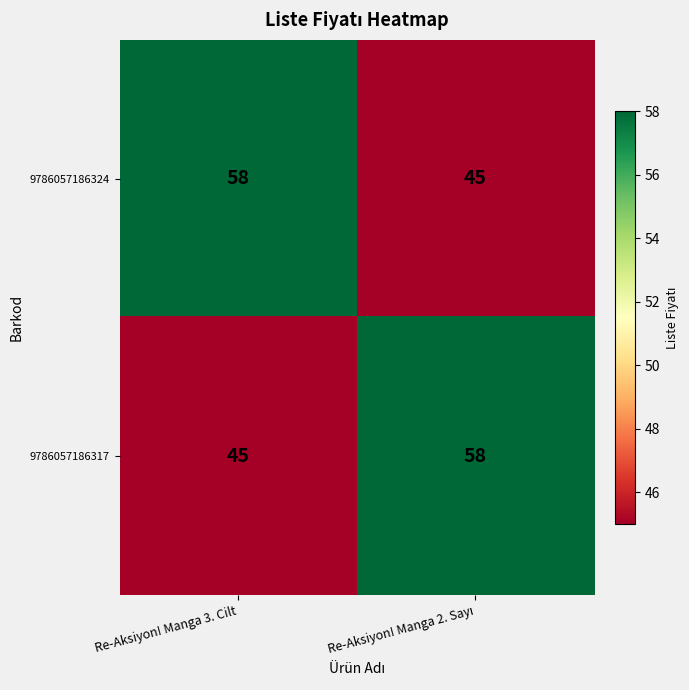

Is the value of 9786057186317 at Re-Aksiyon! Manga 3. Cilt greater than the value of 9786057186324 at Re-Aksiyon! Manga 3. Cilt?

No